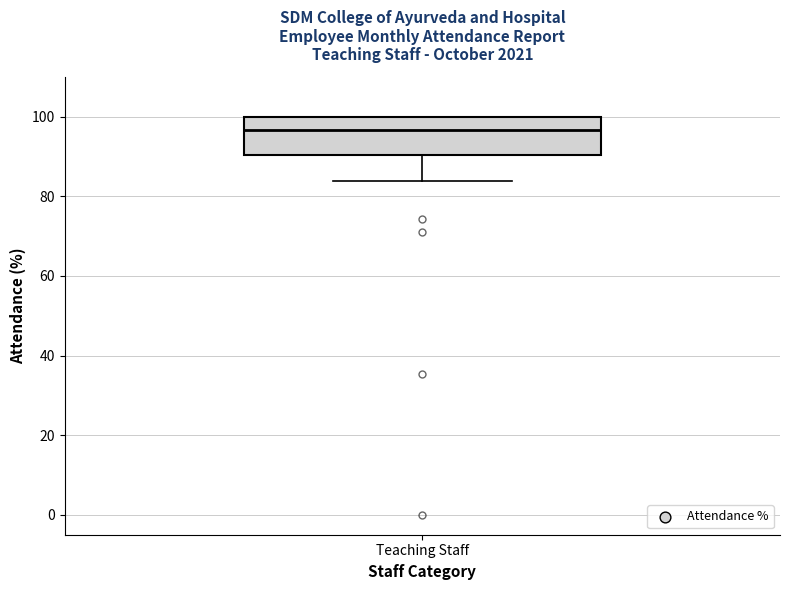

Where does the median line of the box for Teaching Staff sit on the y-axis? The values are not printed on the chart, so give them approximately, as read against the axis.

96